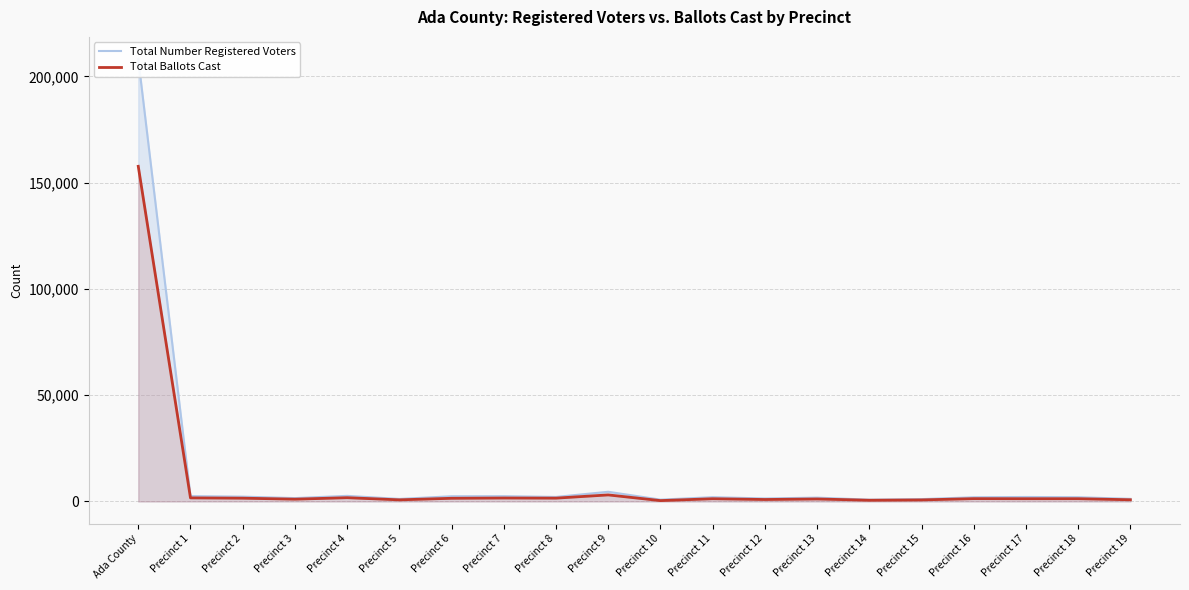

What is the minimum value shown in the chart?

417